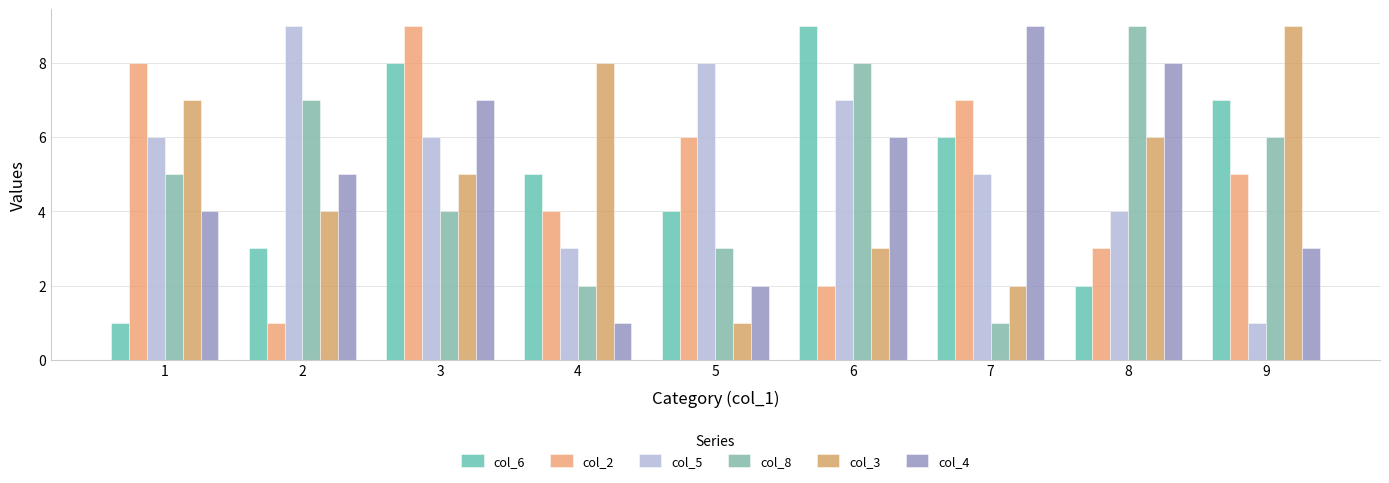

Reading left to right, list all the values displayed in this chart.

col_6: 1	3	8	5	4	9	6	2	7
col_2: 8	1	9	4	6	2	7	3	5
col_5: 6	9	6	3	8	7	5	4	1
col_8: 5	7	4	2	3	8	1	9	6
col_3: 7	4	5	8	1	3	2	6	9
col_4: 4	5	7	1	2	6	9	8	3